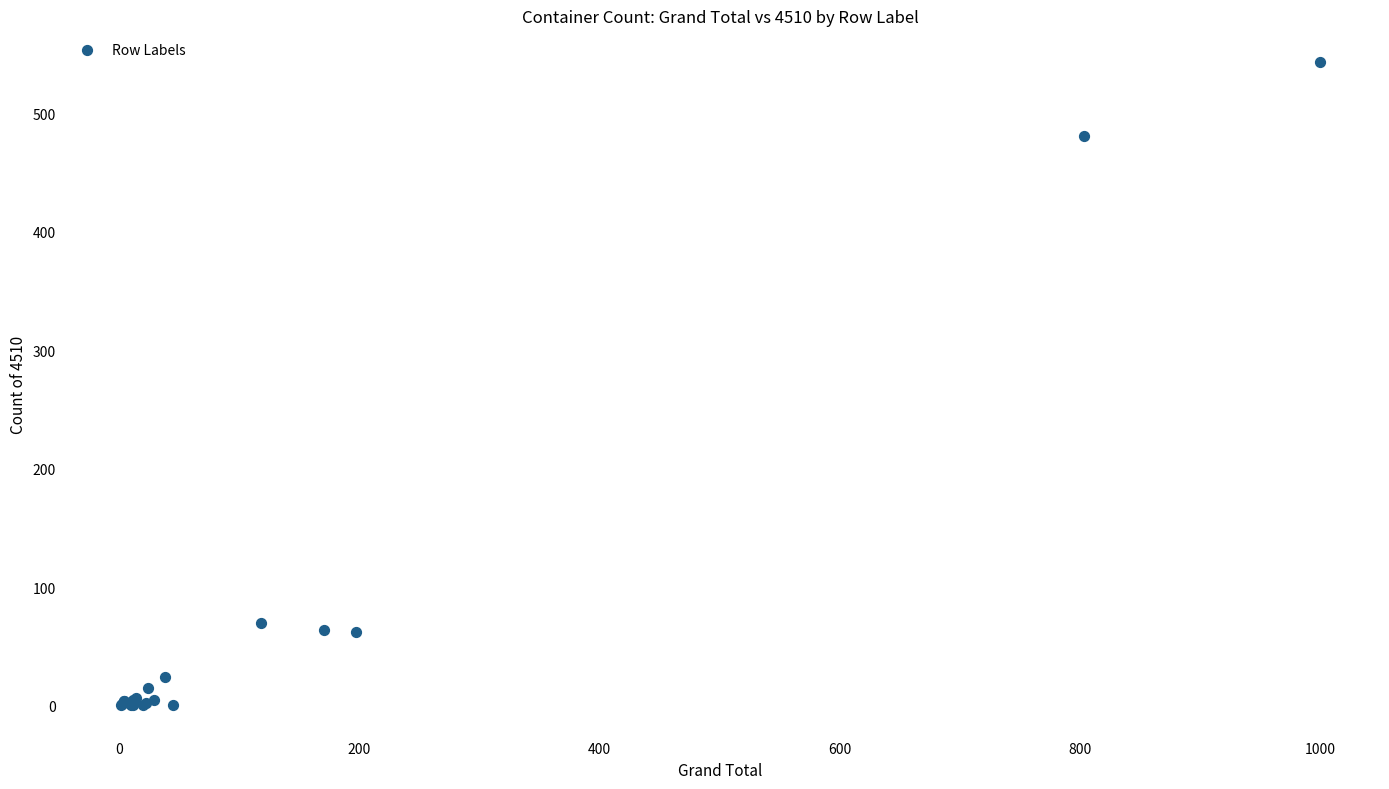

What Y value in the scatter plot is closest to 271?

70